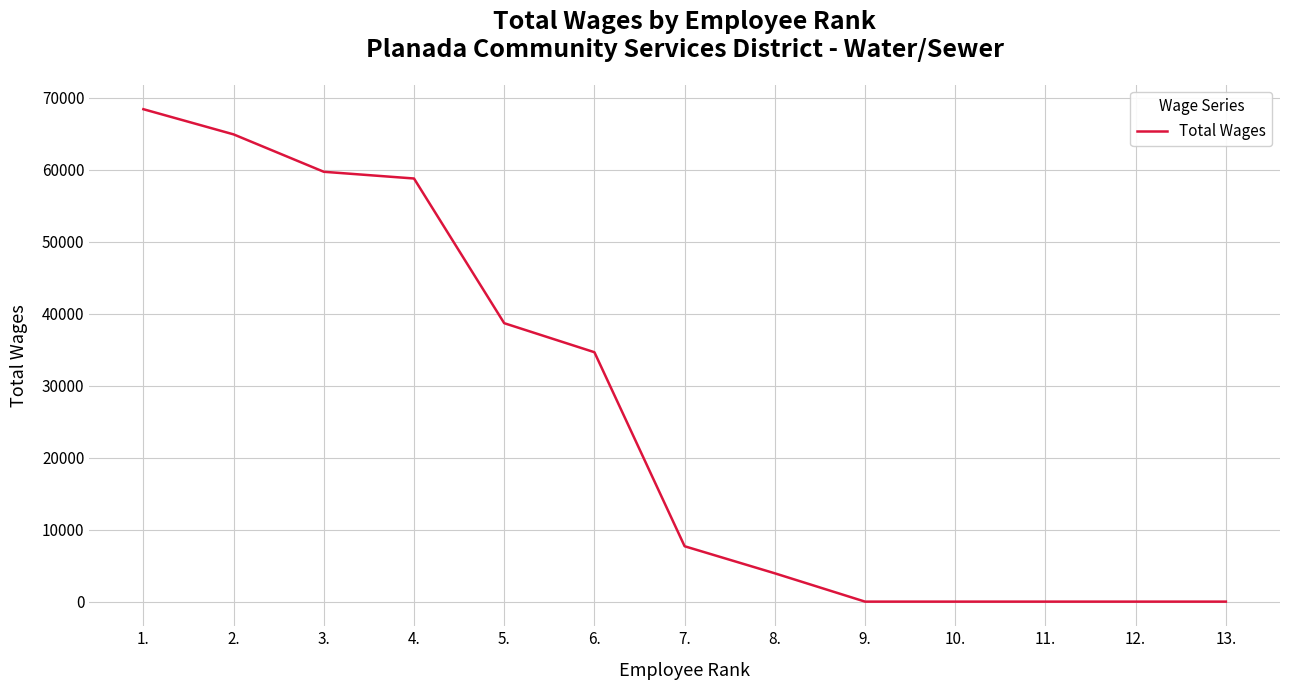

Which category has the highest value across all series?

1.